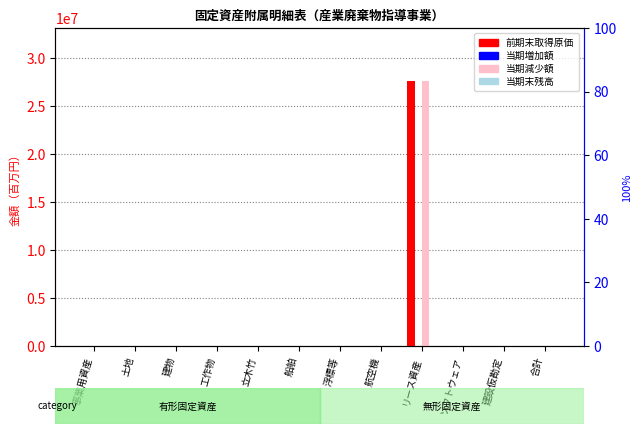

Which category has the lowest value in the 前期末取得原価 series?

事業用資産